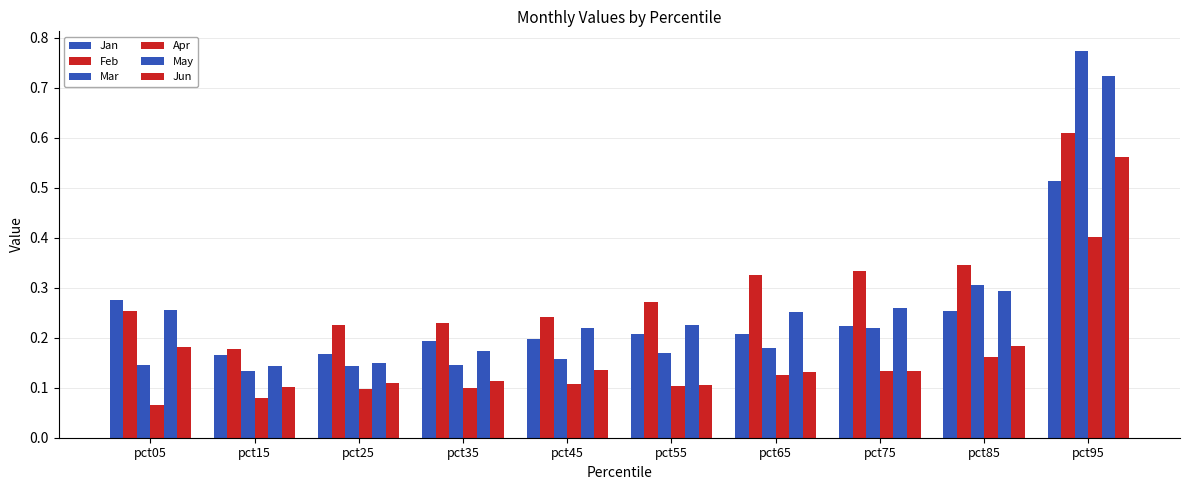

How many Apr values are between 0 and 1?

10